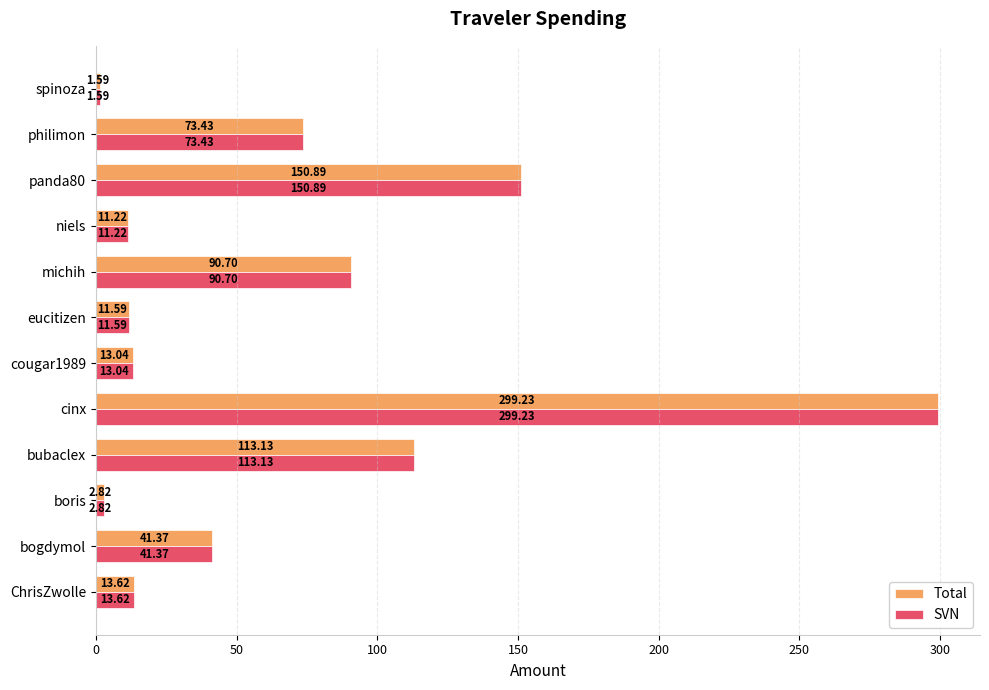

What is the sum of the SVN values at niels and cougar1989?

24.3